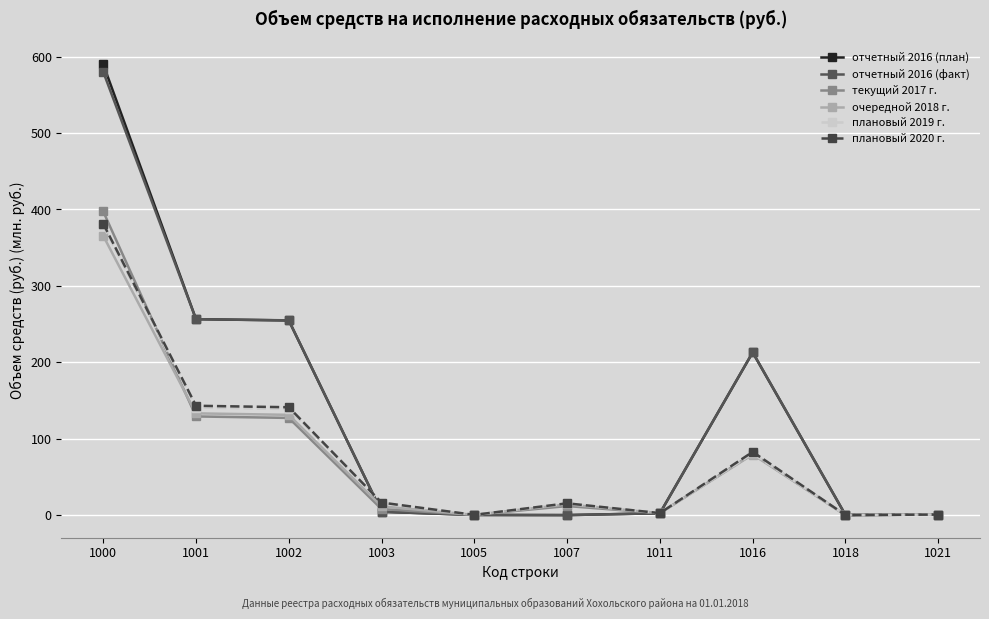

Is the value of очередной 2018 г. at 1002 greater than the value of плановый 2020 г. at 1021?

Yes